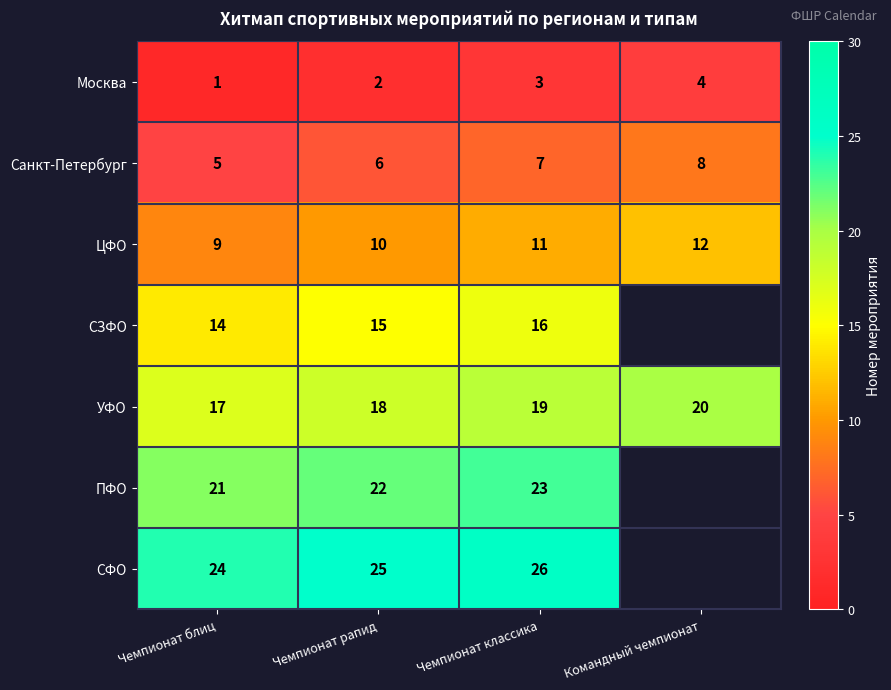

What is the total value across all series at Чемпионат рапид?

98